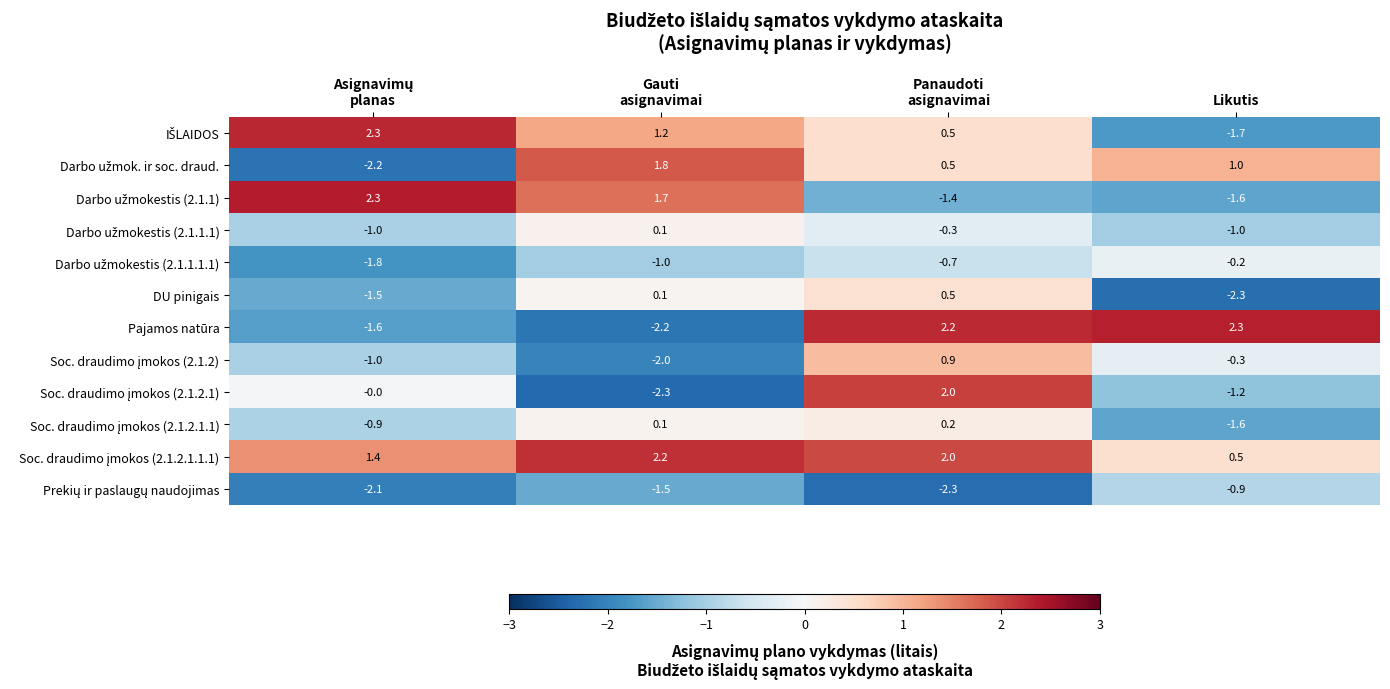

Read the DU pinigais value at Likutis.

-2.3